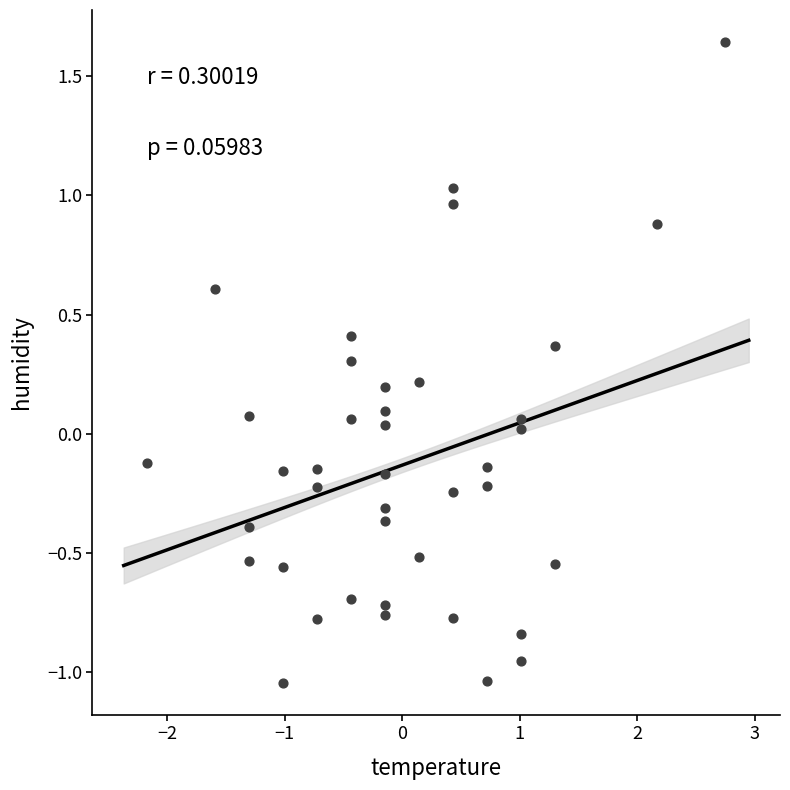

What is the range of Y values (max minus min)?

2.7